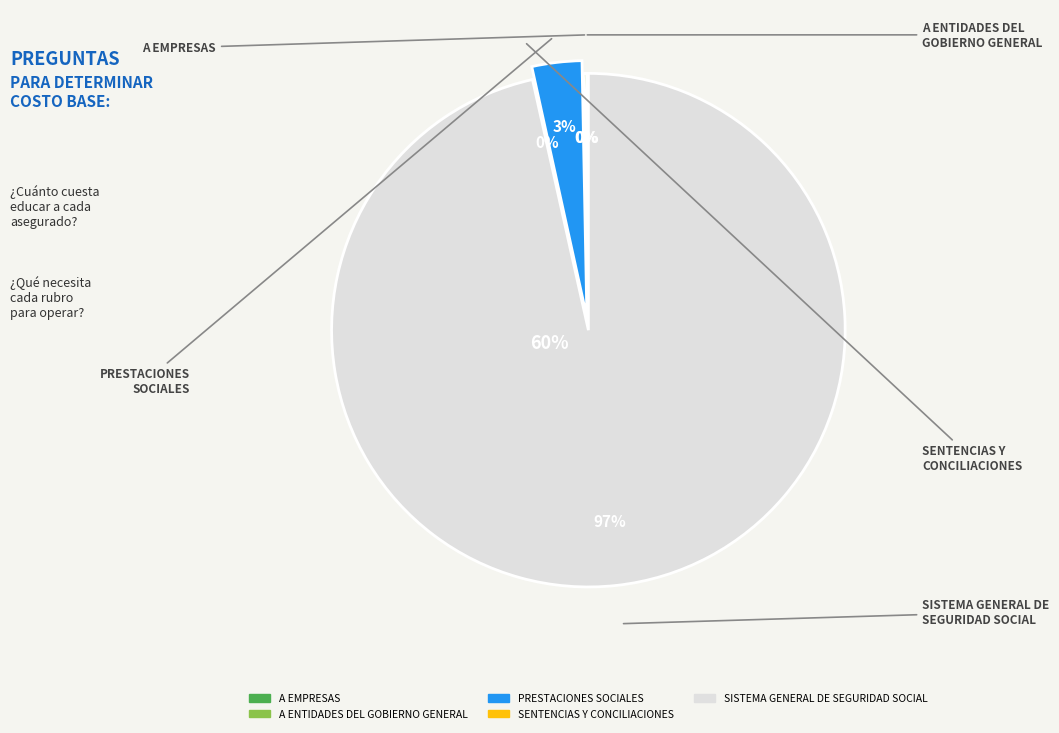

Which slice is the largest?

SISTEMA GENERAL DE
SEGURIDAD SOCIAL